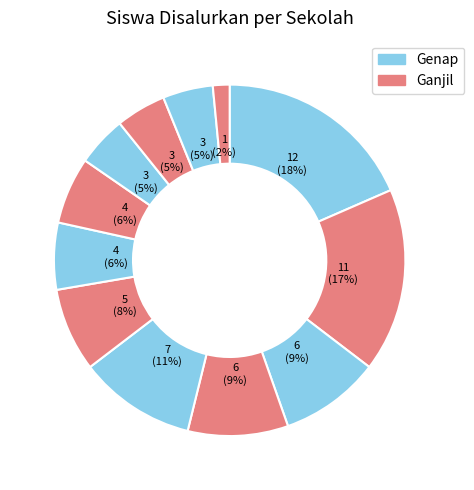

Count the number of slices in the pie.

12